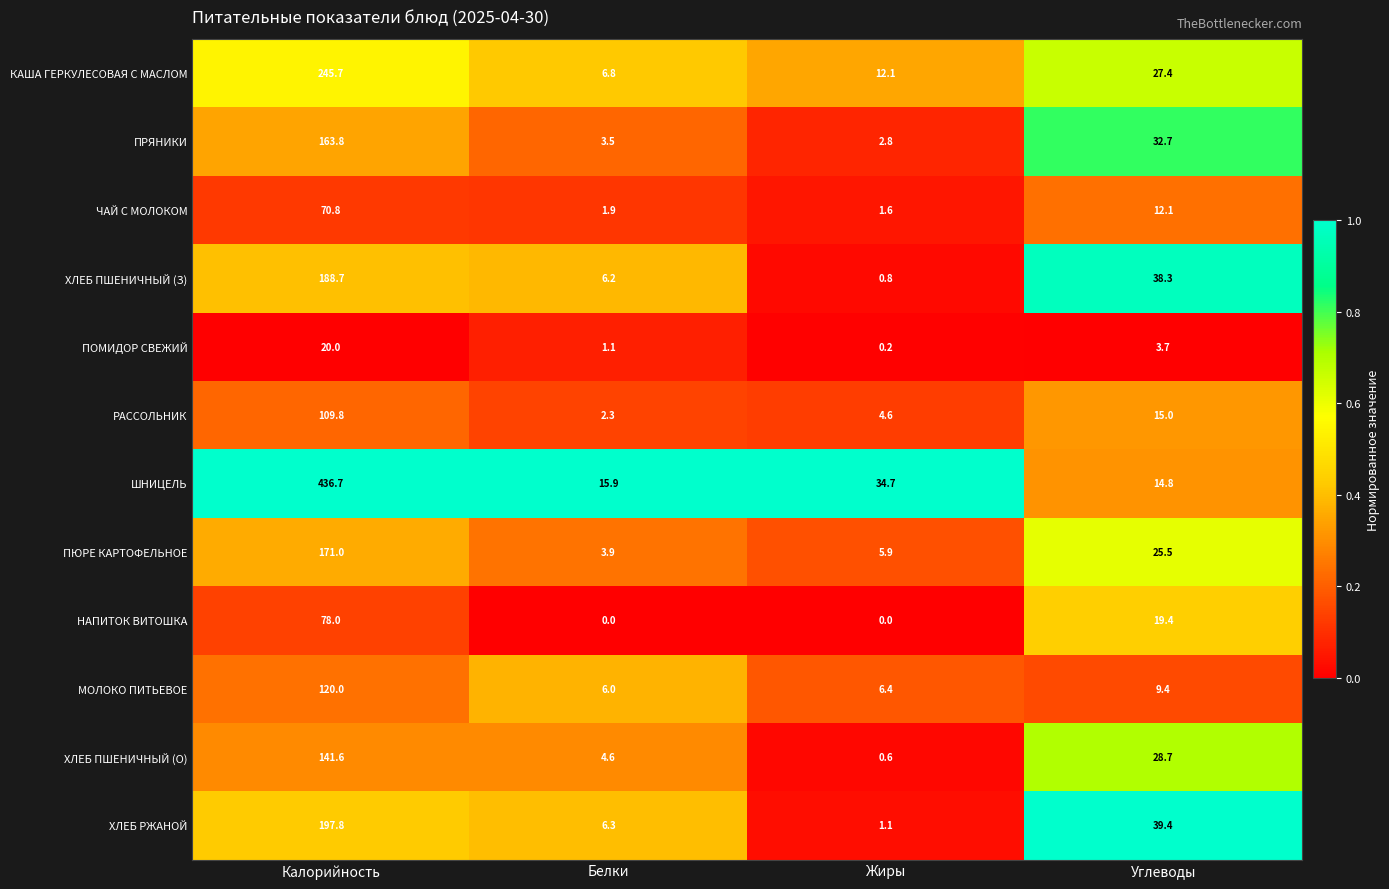

At how many categories does at least one series exceed 0?

4